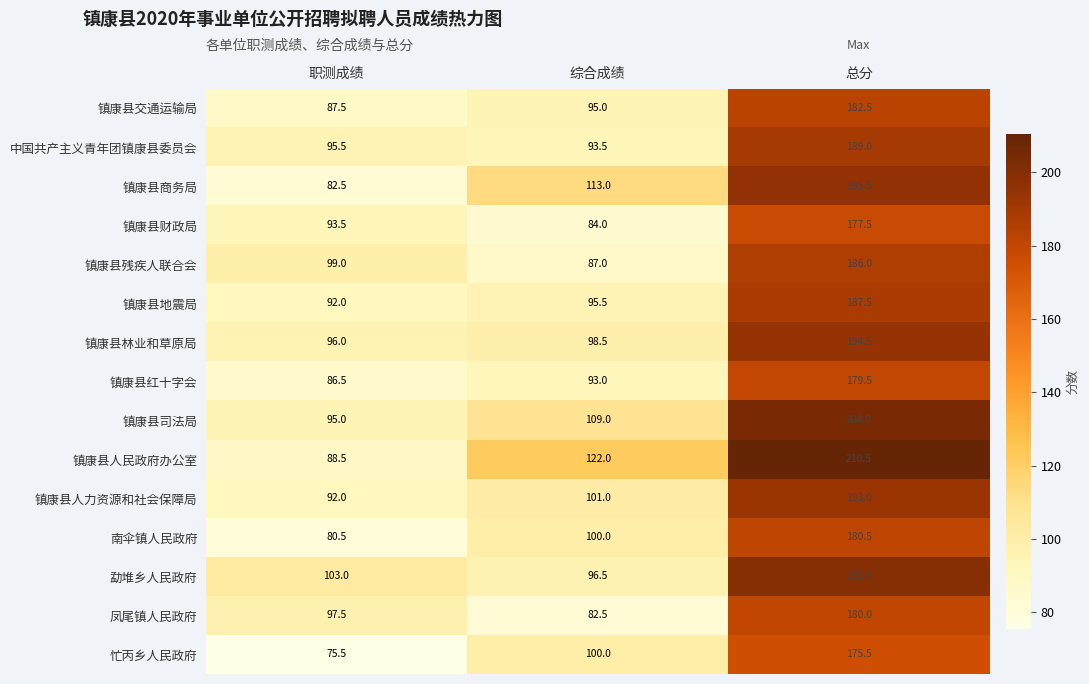

How many data points does each series have?

3